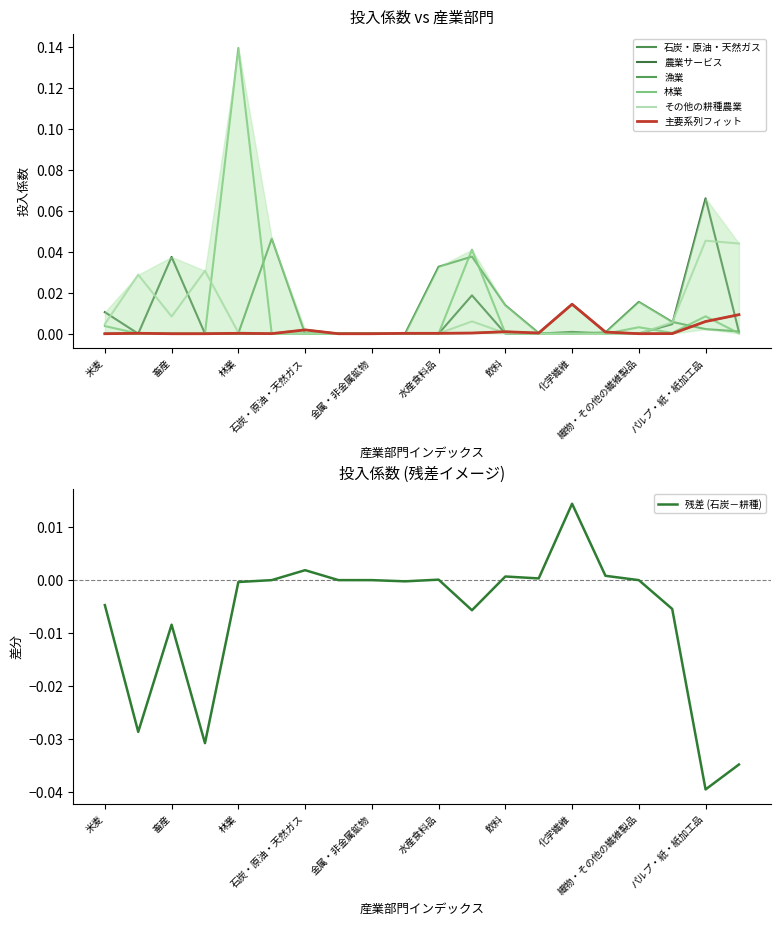

Which series ends up on top after the final intersection of 漁業 and その他の耕種農業?

その他の耕種農業